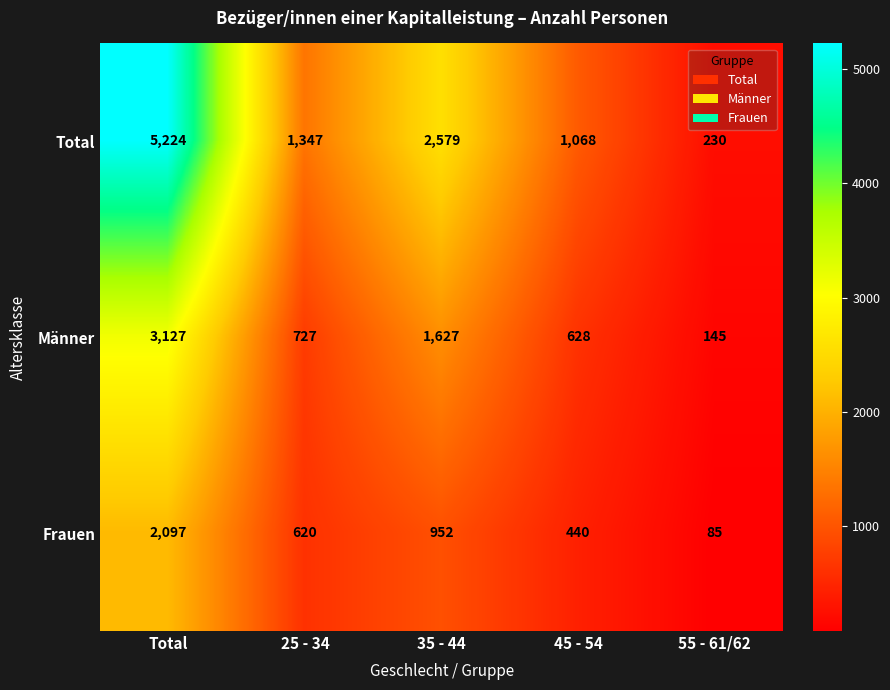

Reading right to left, what are all the values shown in this chart?

Total: 230	1068	2579	1347	5224
Männer: 145	628	1627	727	3127
Frauen: 85	440	952	620	2097